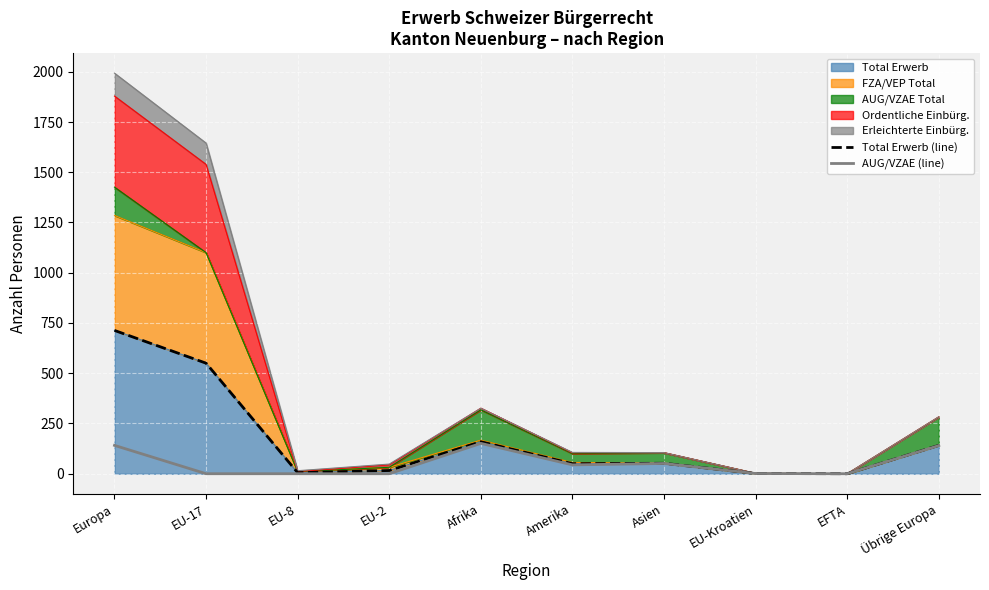

Where is the first local maximum for Total Erwerb (line)?

Afrika